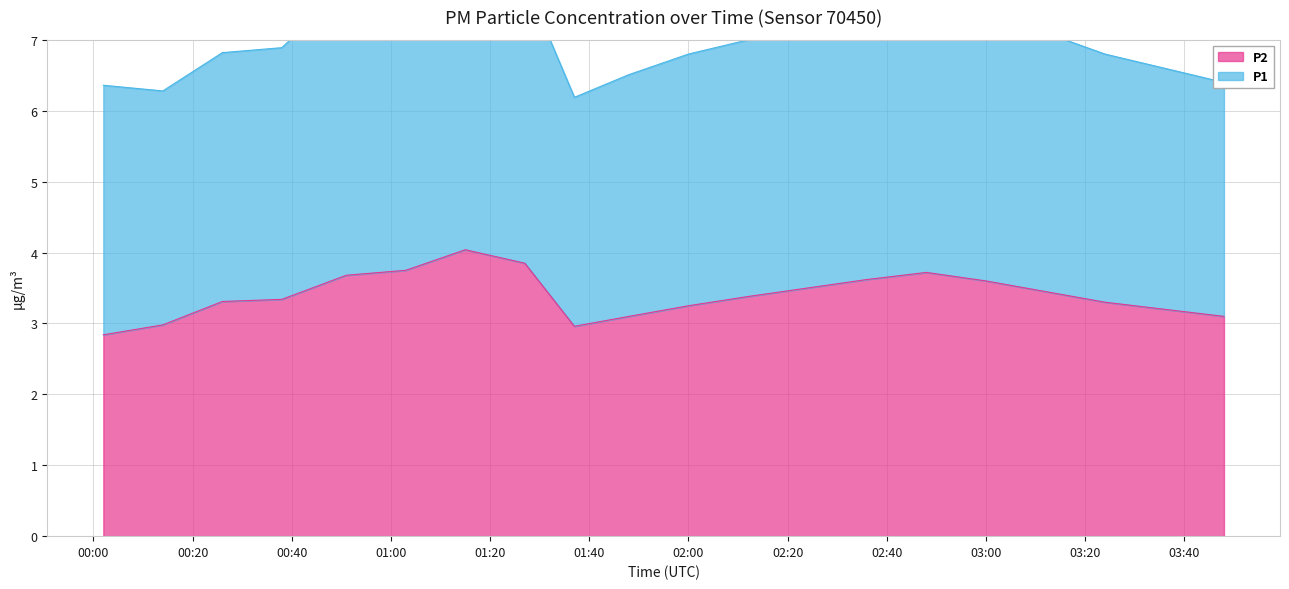

What is the change in value from 01:27 to 02:24?

-0.4